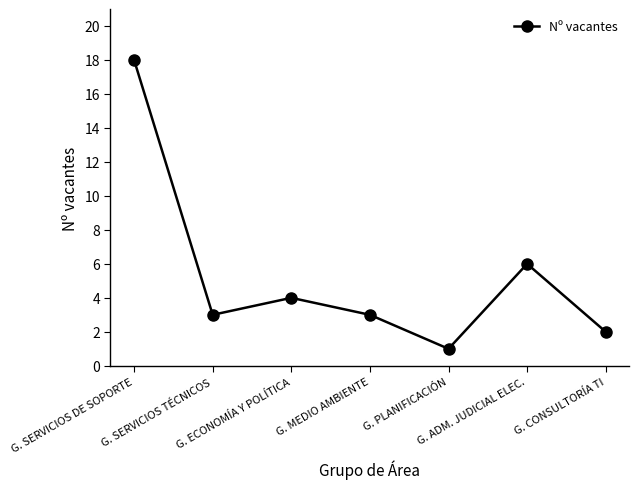

What value does the data have at G. CONSULTORÍA TI?

2